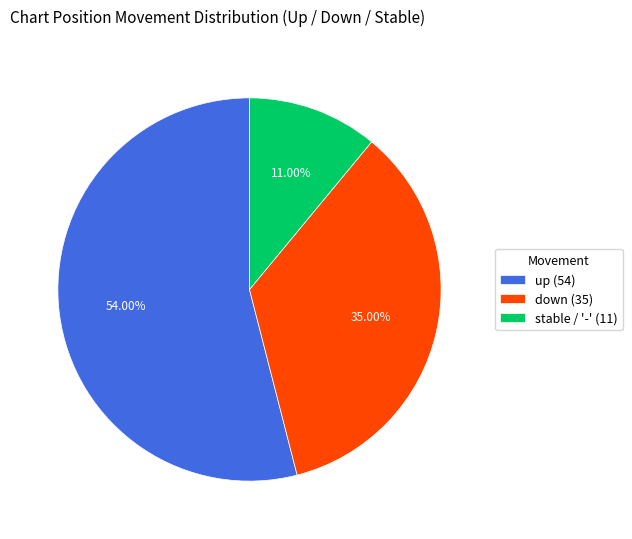

Between stable / '-' (11) and up (54), which is larger?

up (54)